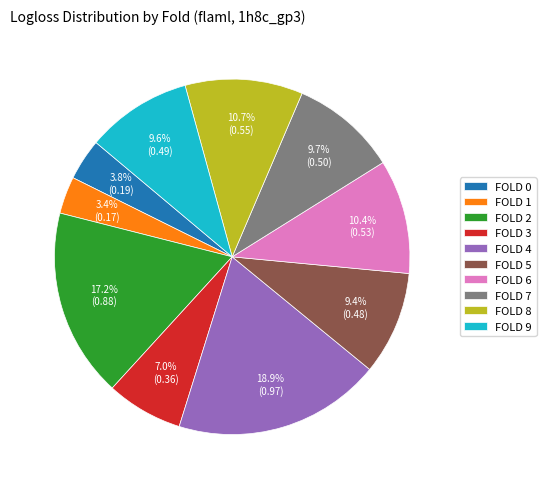

Which slice is the largest?

FOLD 4